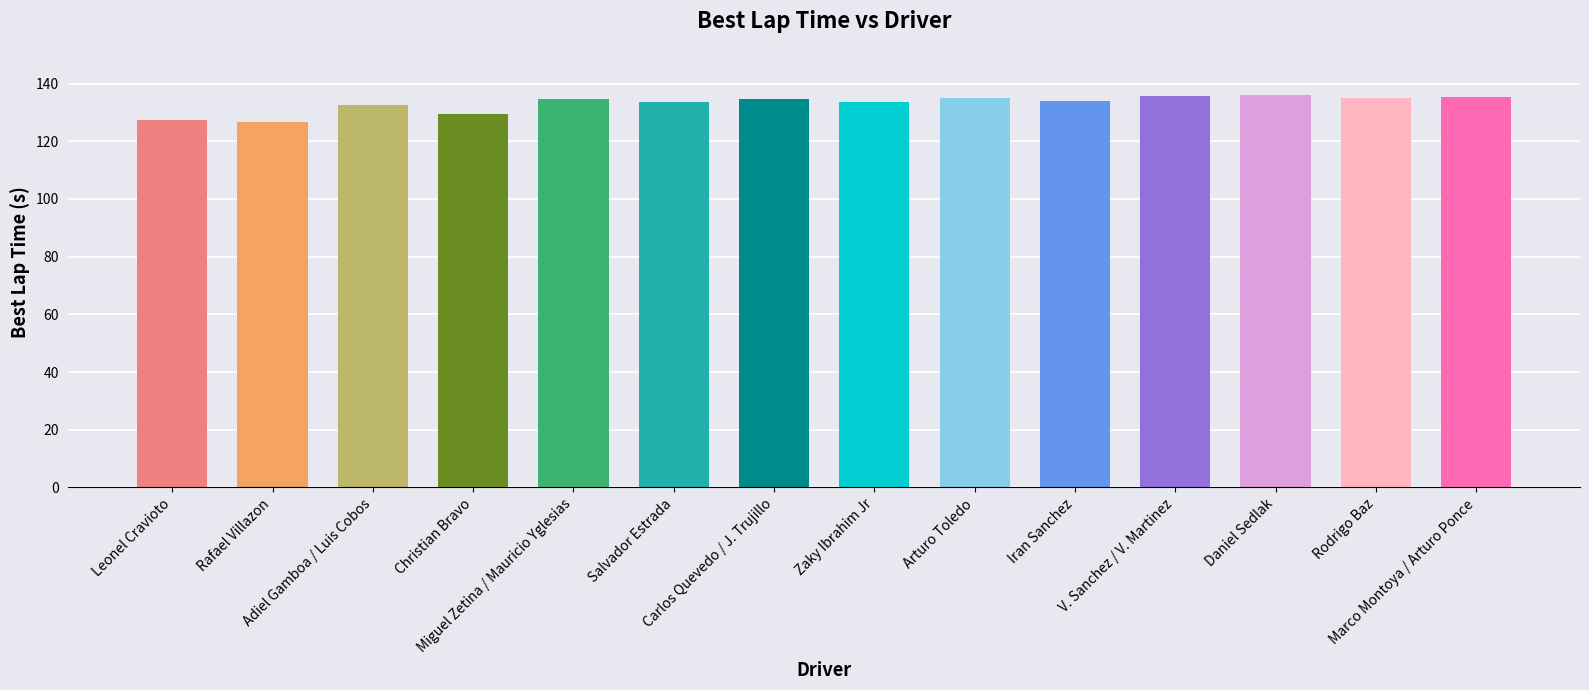

What is the change in value from Carlos Quevedo / J. Trujillo to Daniel Sedlak?

+1.2